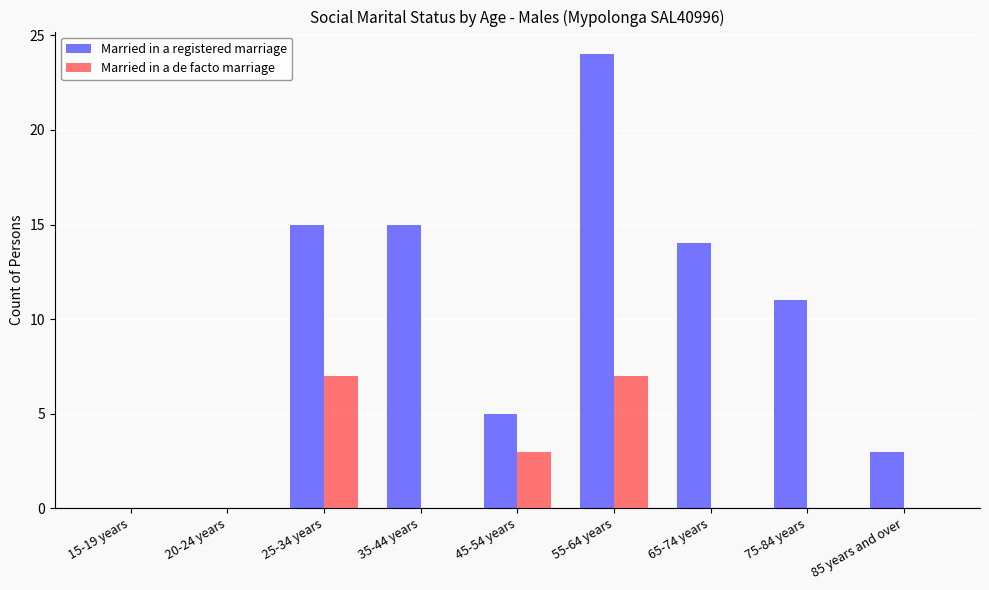

Is it true that Married in a de facto marriage equals 0 at 85 years and over?

True